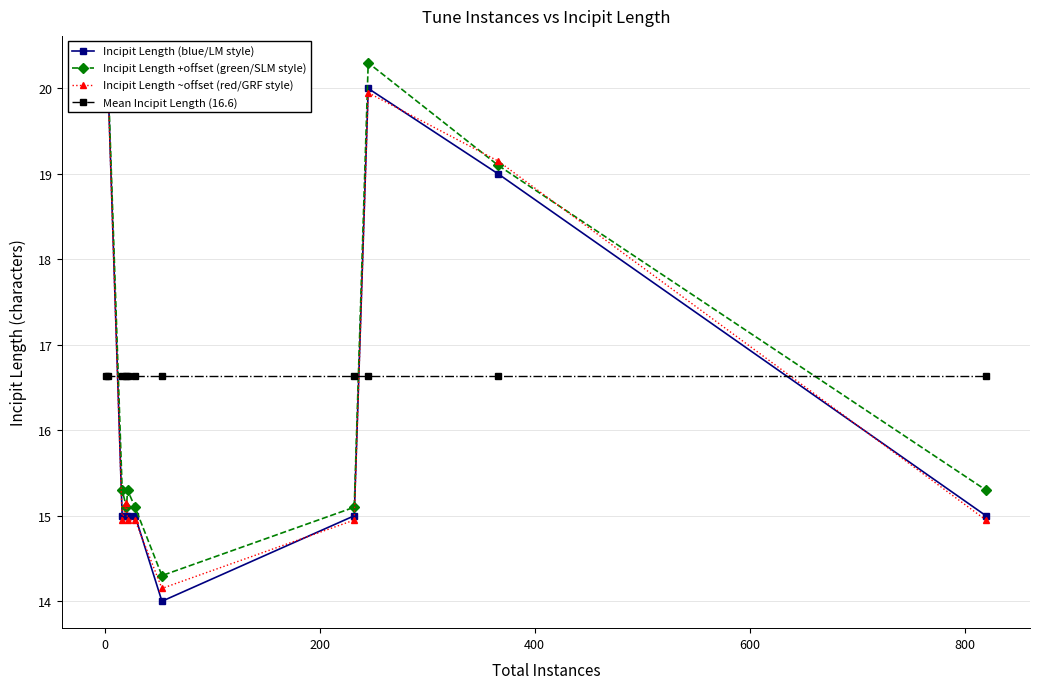

What are all the series names shown in the legend?

Incipit Length (blue/LM style), Incipit Length +offset (green/SLM style), Incipit Length ~offset (red/GRF style), Mean Incipit Length (16.6)